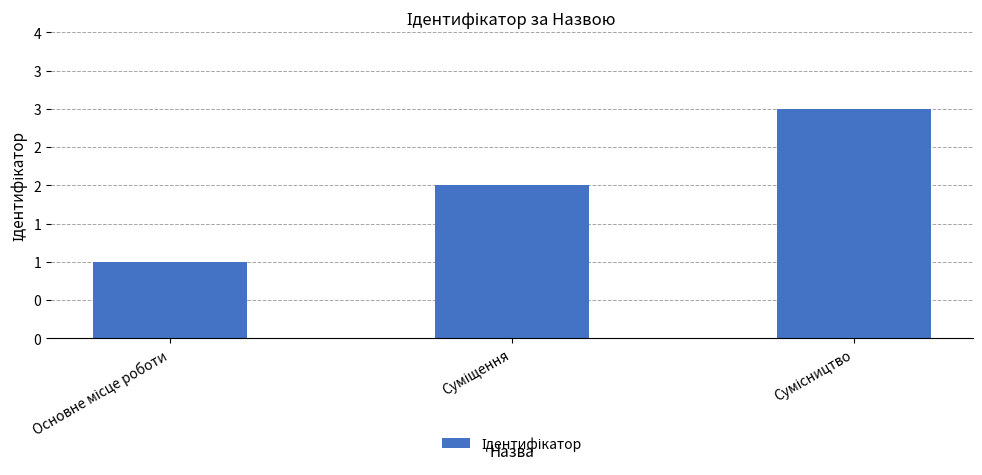

True or false: the data shows 4 at Сумісництво.

False